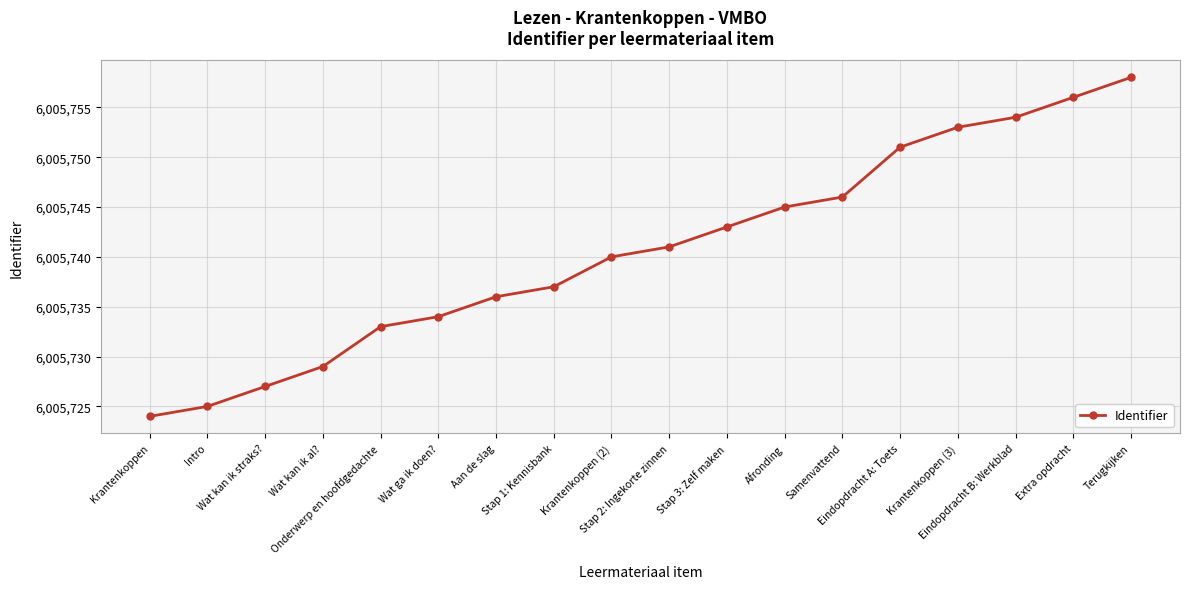

The value at Stap 3: Zelf maken is 3552696. True or false?

False